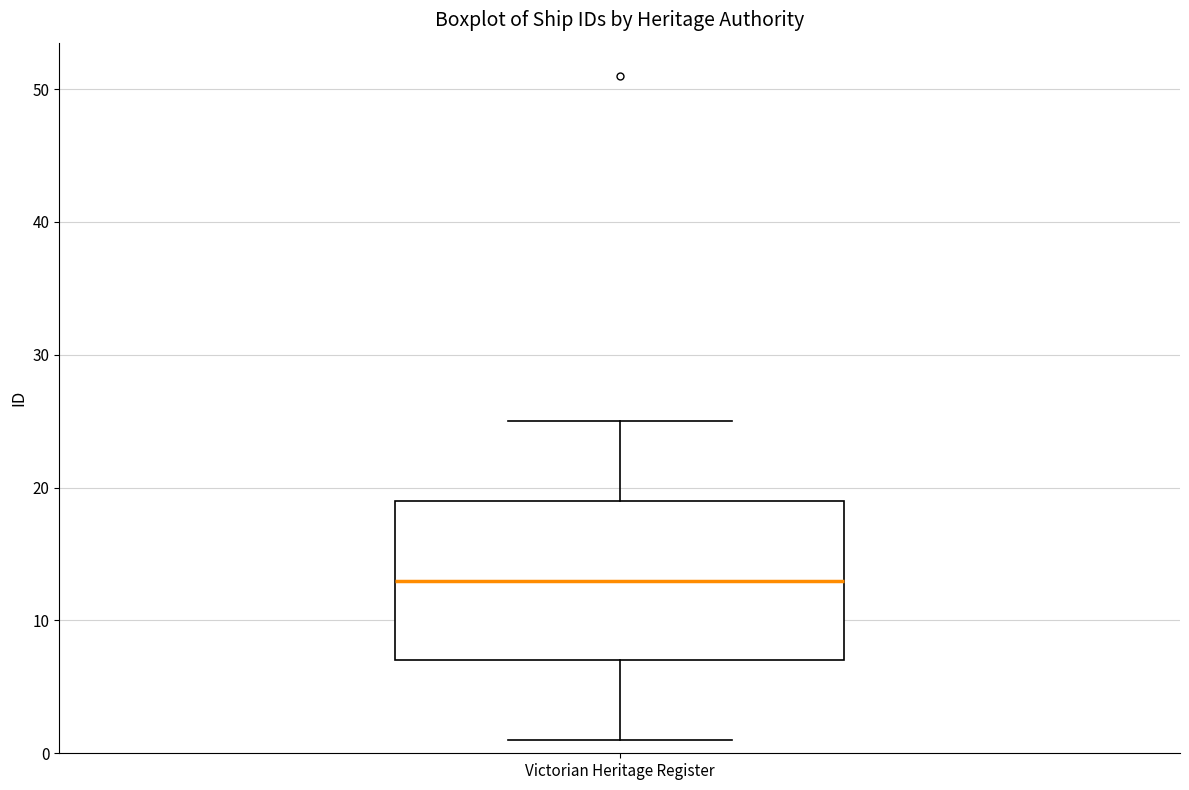

Where does the upper whisker of the box for Victorian Heritage Register end on the y-axis? The values are not printed on the chart, so give them approximately, as read against the axis.

25